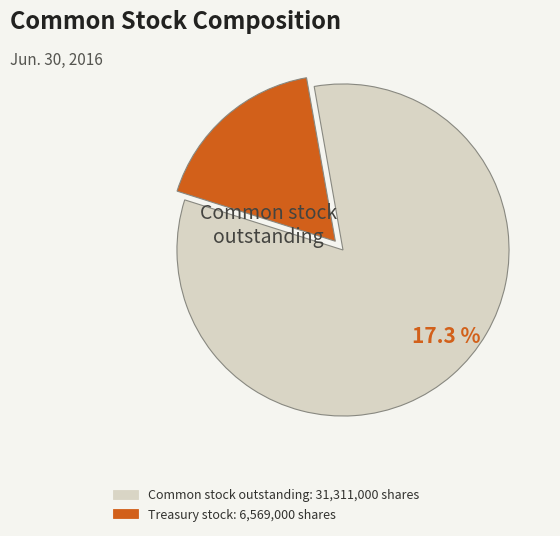

Which category has the biggest portion of the pie?

Common stock outstanding